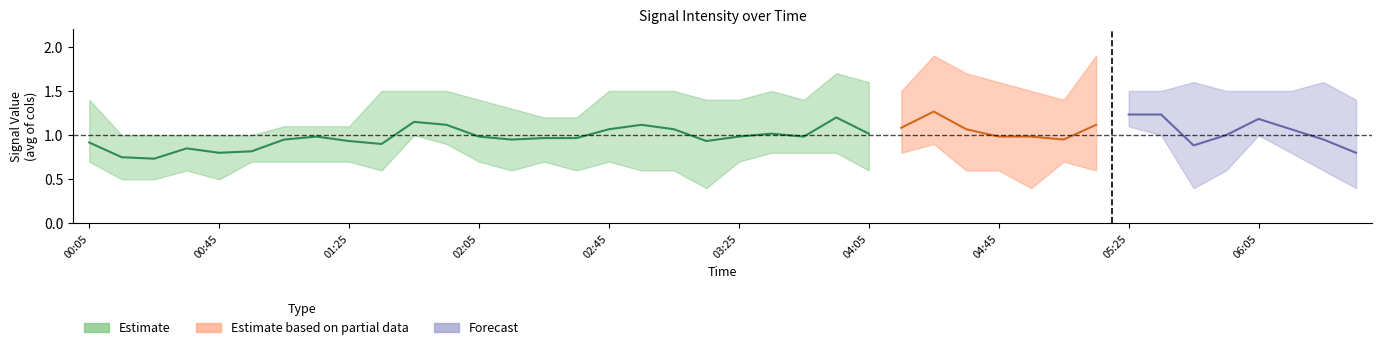

Does the chart have visible grid lines?

No